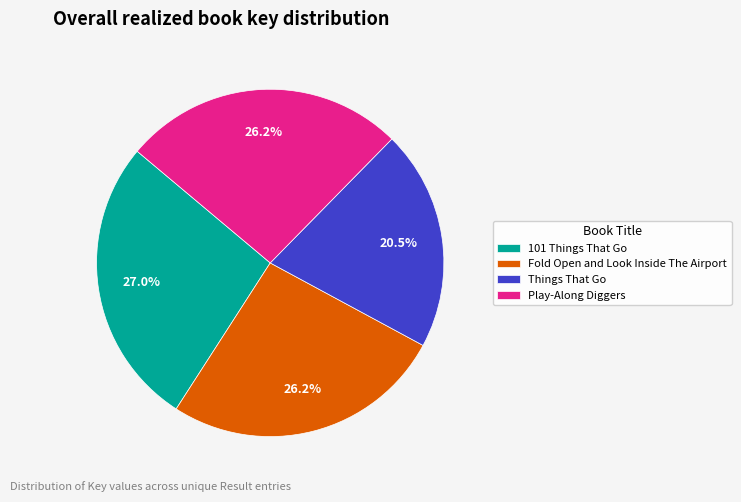

The 101 Things That Go slice represents 18% of the pie. True or false?

False